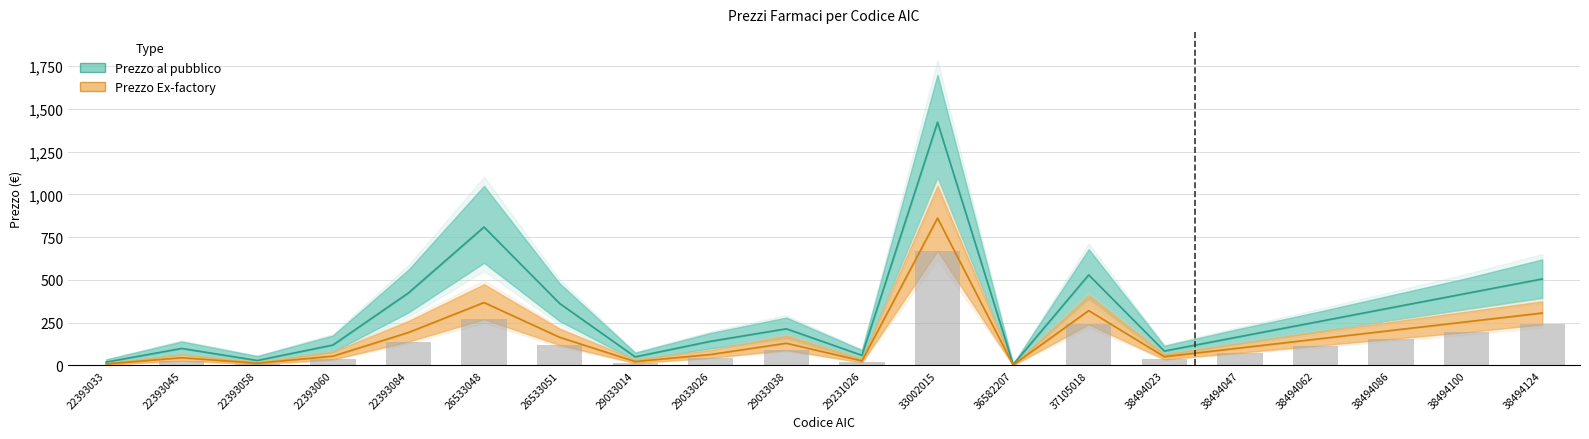

What is the greatest value displayed?

1421.9